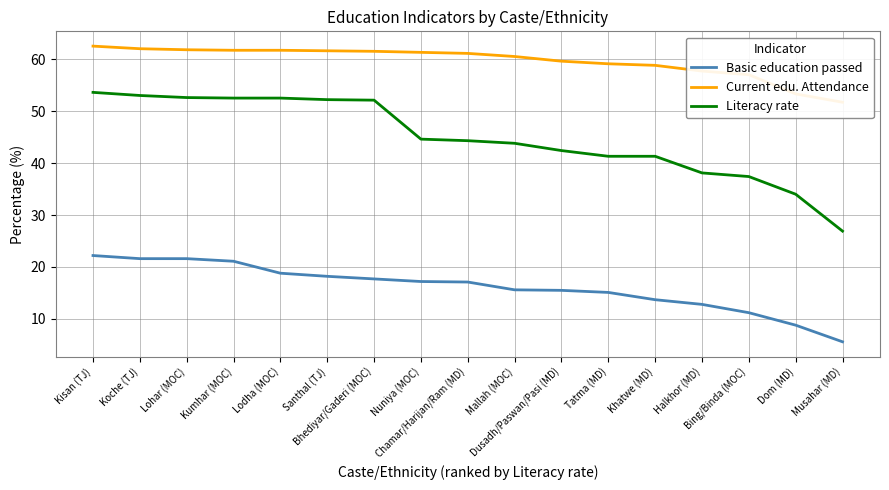

Is it true that Basic education passed equals 20.6 at Dusadh/Paswan/Pasi (MD)?

False